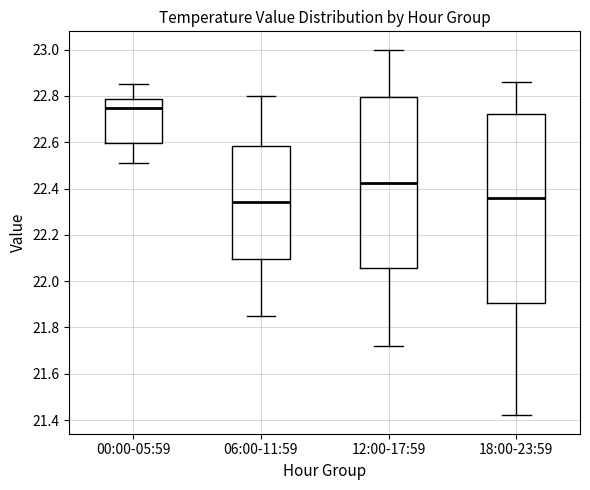

Reading left to right, transcribe this box plot: for each box, give where its median line is, the range the box spans, and where its two whiskers end, as read against the y-axis. The values are not printed on the chart, so give them approximately, as read against the axis.

00:00-05:59: median 22.76, box 22.60 to 22.78, whiskers 22.52 to 22.86
06:00-11:59: median 22.34, box 22.10 to 22.58, whiskers 21.86 to 22.80
12:00-17:59: median 22.42, box 22.06 to 22.80, whiskers 21.72 to 23.00
18:00-23:59: median 22.36, box 21.90 to 22.72, whiskers 21.42 to 22.86